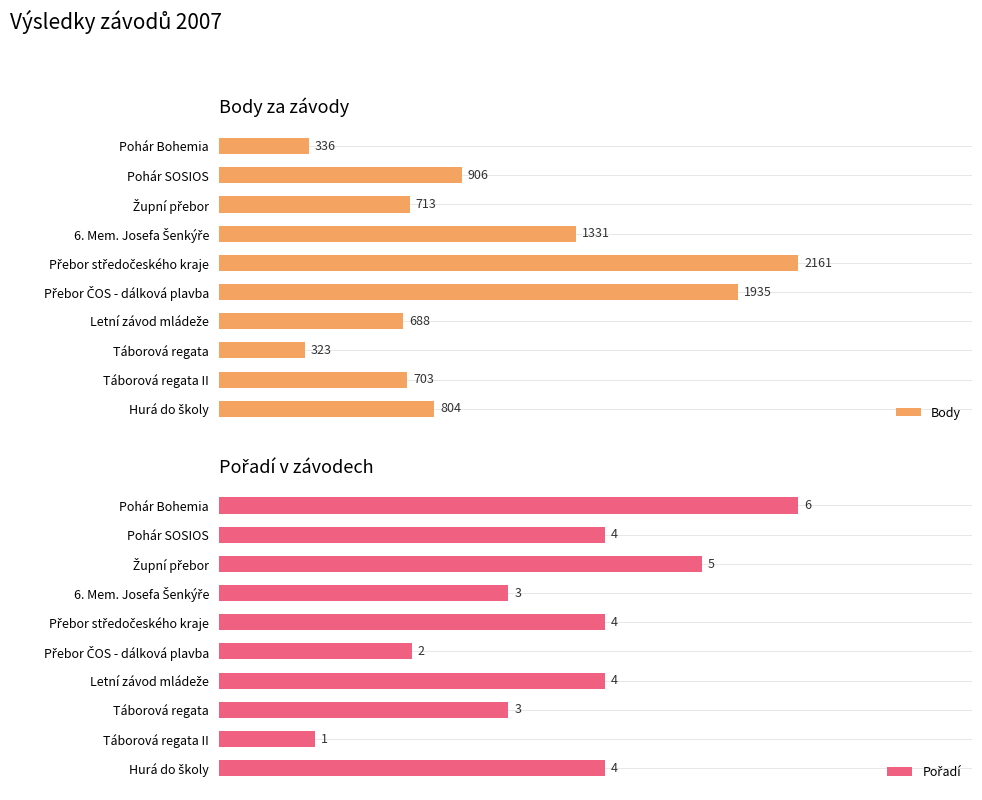

How many data points does each series have?

10